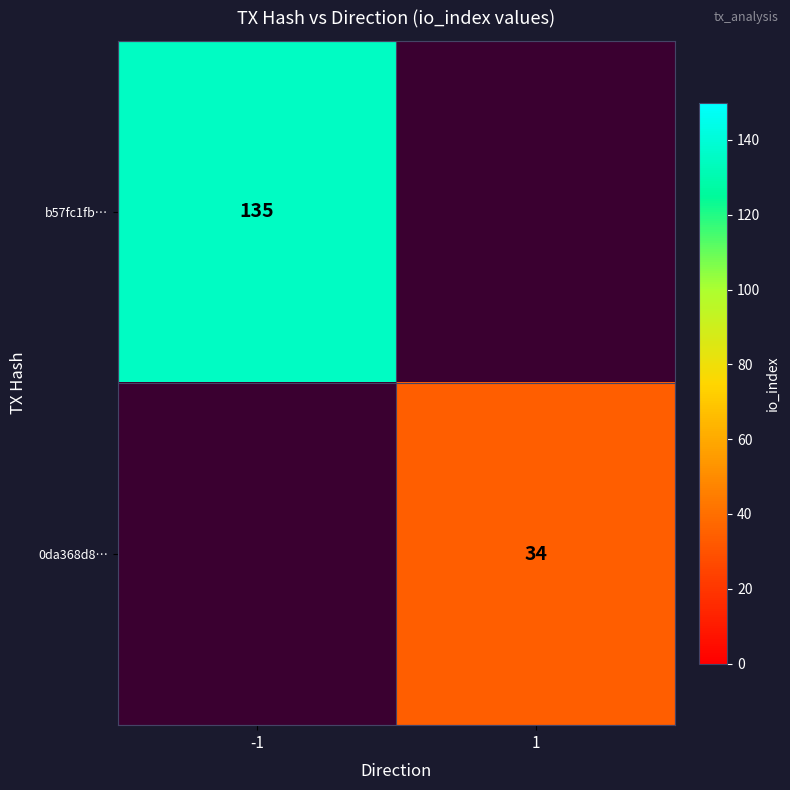

Is the value of 0da368d8… at 1 greater than the value of b57fc1fb… at -1?

No